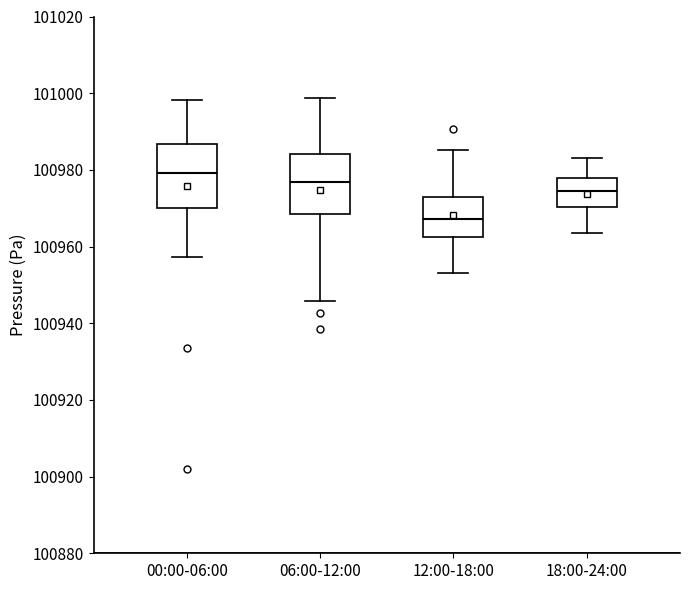

Reading left to right, read every box against the y-axis: the position of its median line, the range the box covers, and the ends of its whiskers. The values are not printed on the chart, so give them approximately, as read against the axis.

00:00-06:00: median 100980, box 100970 to 100986, whiskers 100958 to 100998
06:00-12:00: median 100976, box 100968 to 100984, whiskers 100946 to 100998
12:00-18:00: median 100968, box 100962 to 100972, whiskers 100954 to 100986
18:00-24:00: median 100974, box 100970 to 100978, whiskers 100964 to 100984